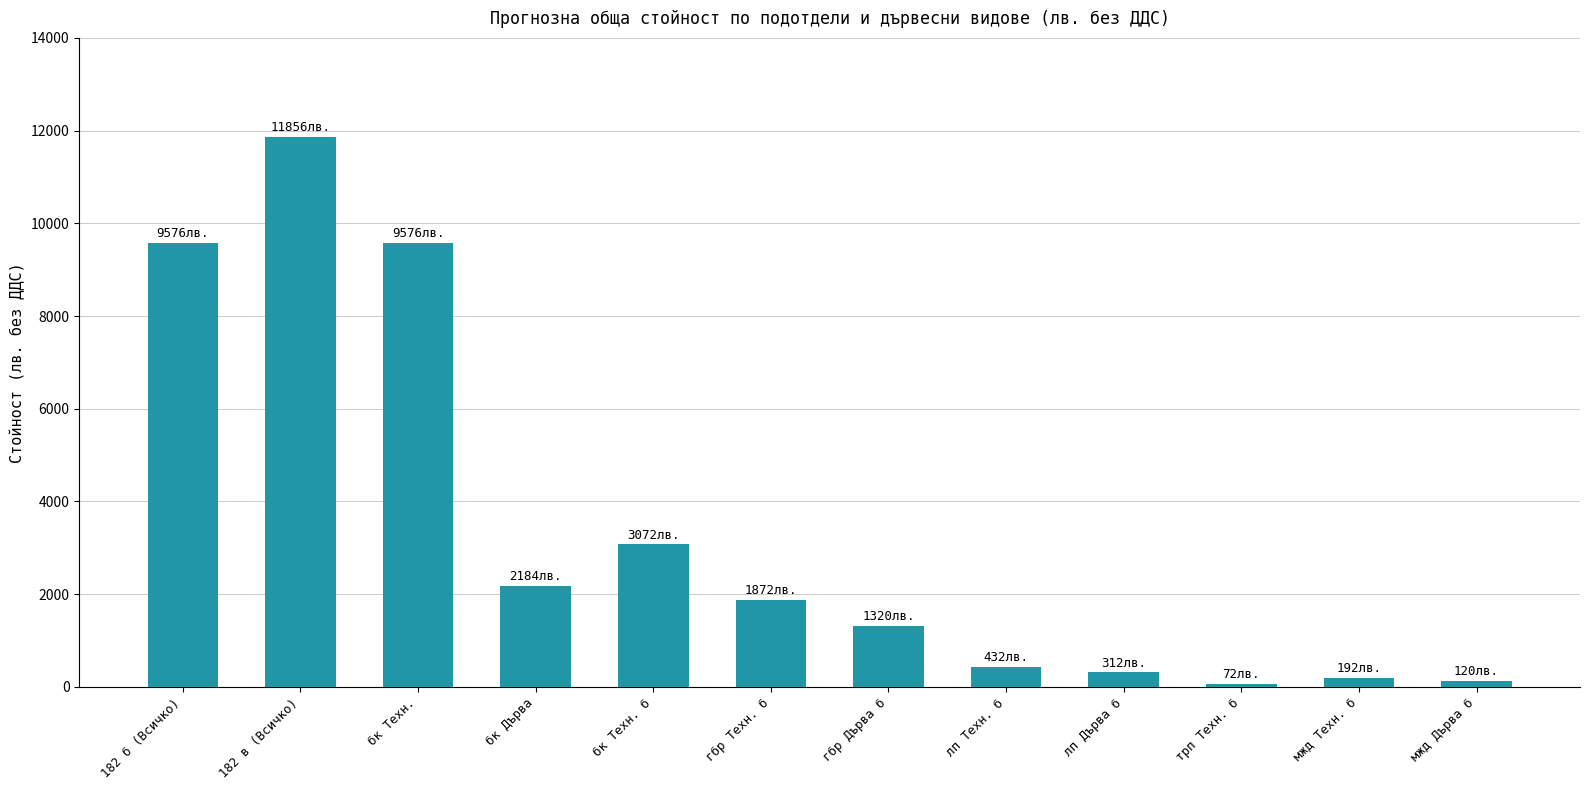

What is the difference between the maximum and minimum values?

11784